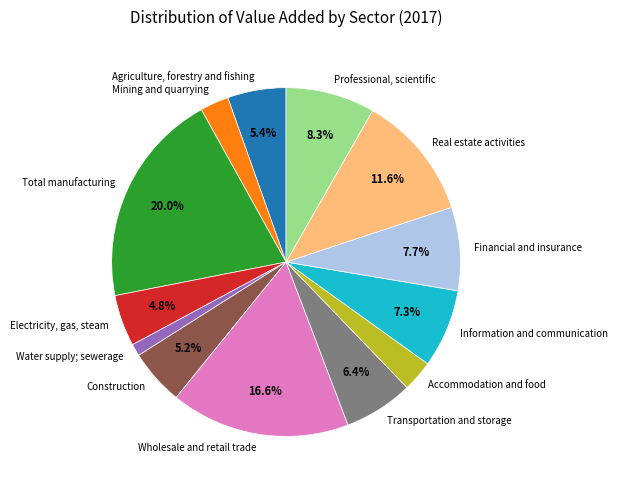

To the nearest percent, what portion does Information and communication represent?

7%